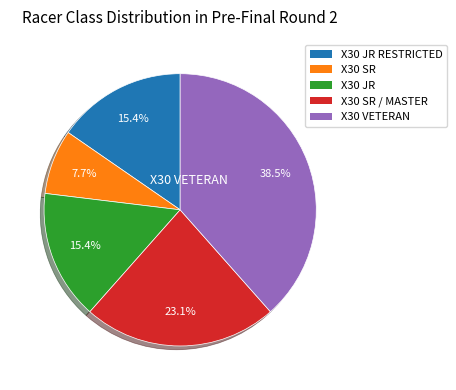

Count the number of slices in the pie.

5